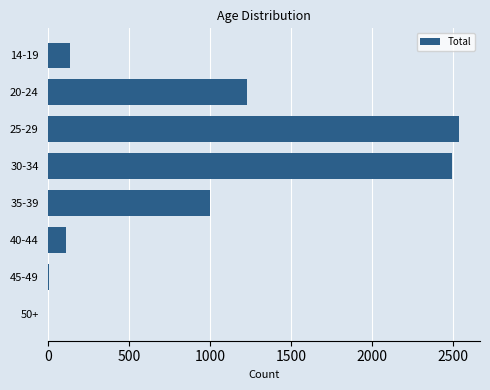

At which label is the value closest to 1270?

20-24